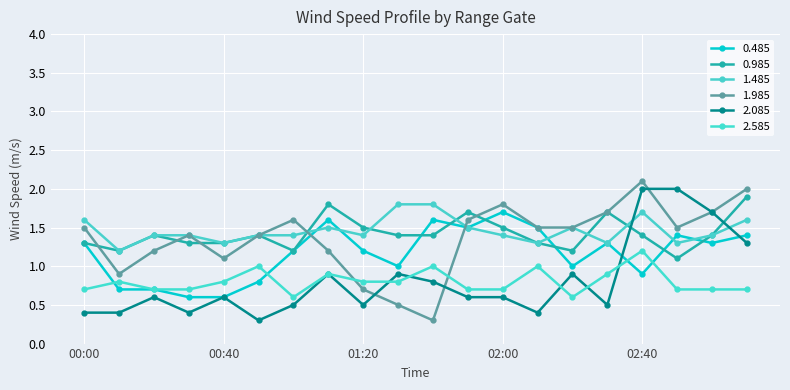

True or false: 0.485 and 1.985 intersect in this chart.

True